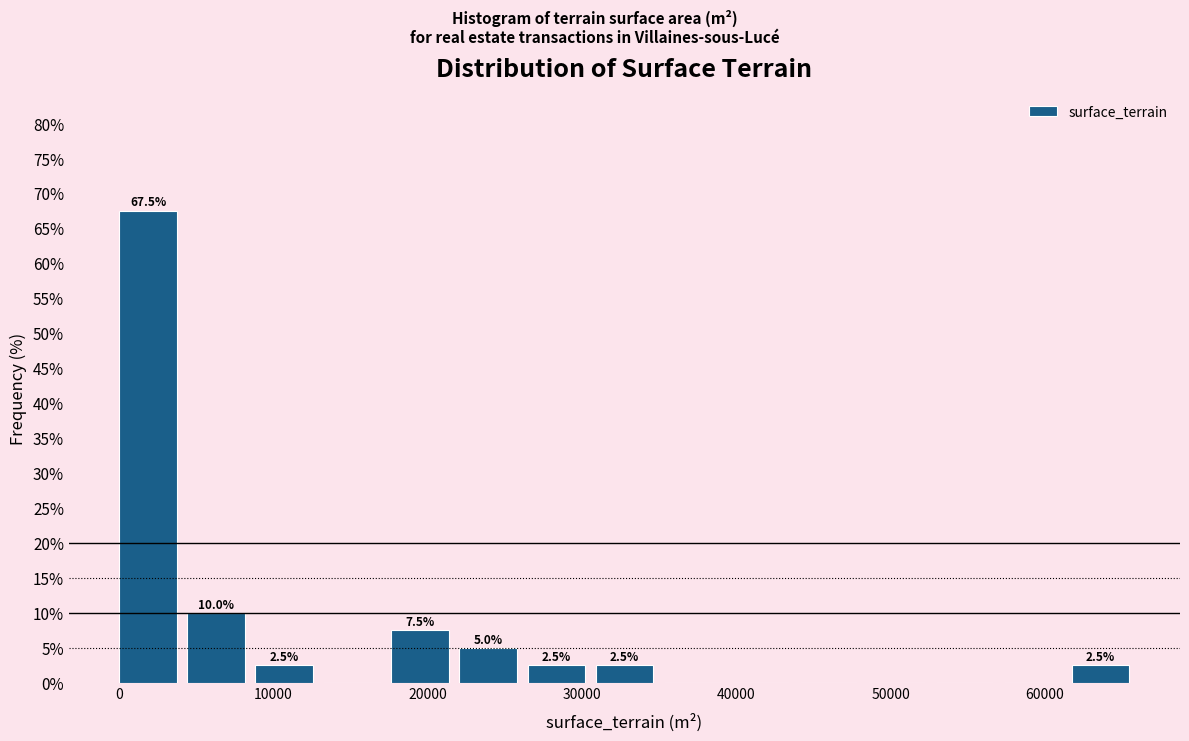

Which range on the x-axis has the tallest bar?

0 to 4000